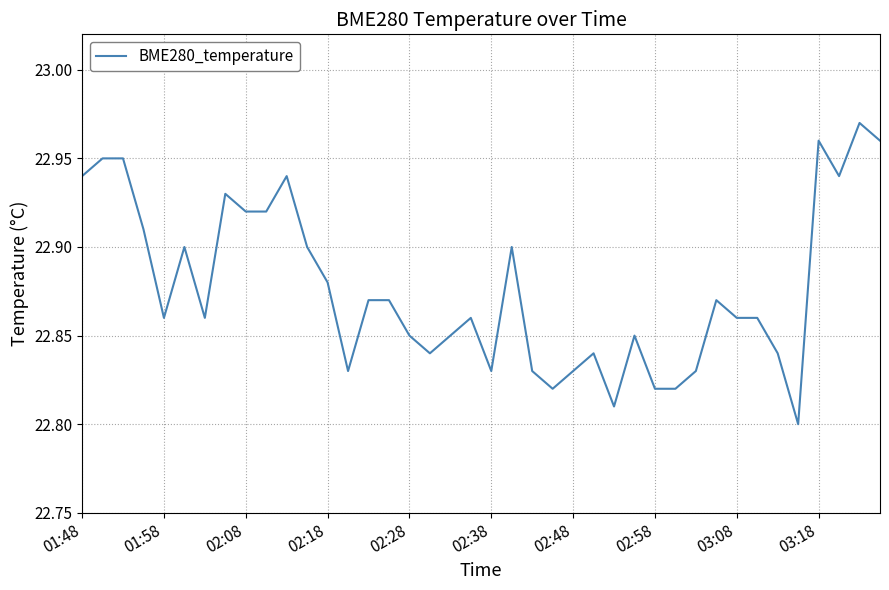

Reading left to right, what are all the values shown in this chart?

22.9	22.9	22.9	22.9	22.9	22.9	22.9	22.9	22.9	22.9	22.9	22.9	22.9	22.8	22.9	22.9	22.9	22.8	22.9	22.9	22.8	22.9	22.8	22.8	22.8	22.8	22.8	22.9	22.8	22.8	22.8	22.9	22.9	22.9	22.8	22.8	23.0	22.9	23.0	23.0